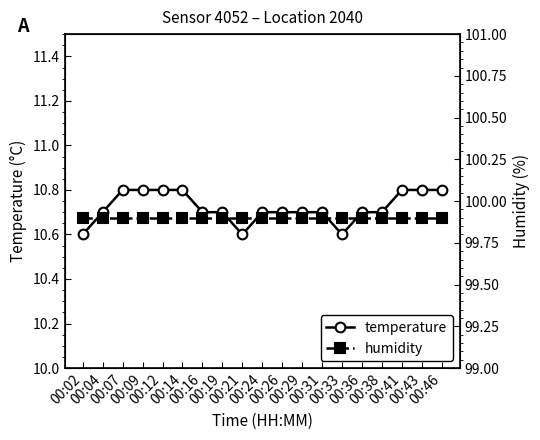

Which series has the widest spread of values?

temperature